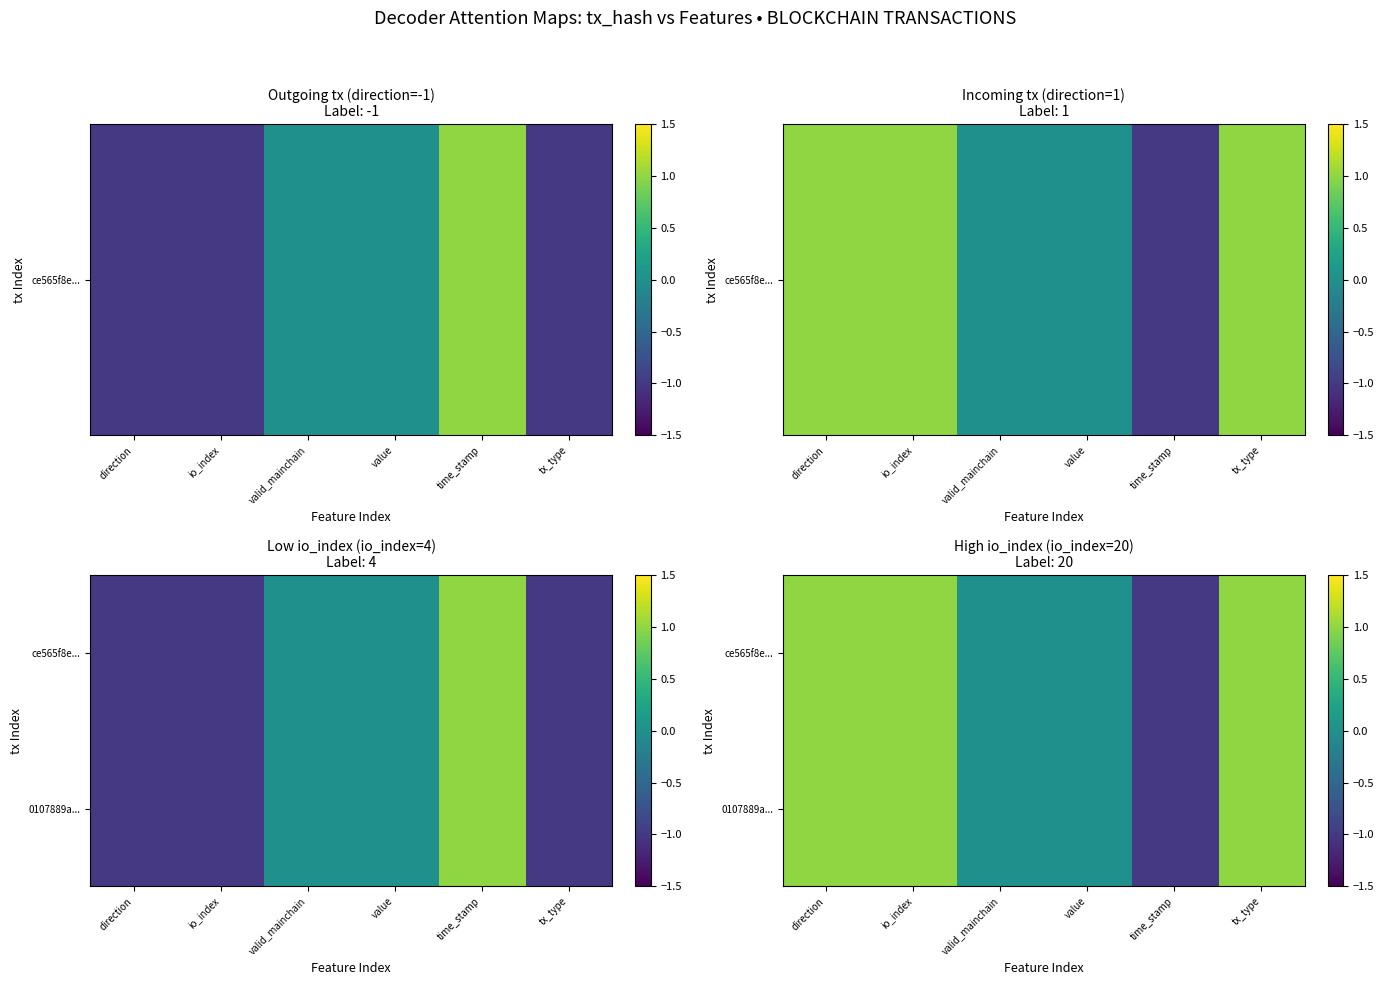

Which series changed the most between value and tx_type?

ce565f8e...